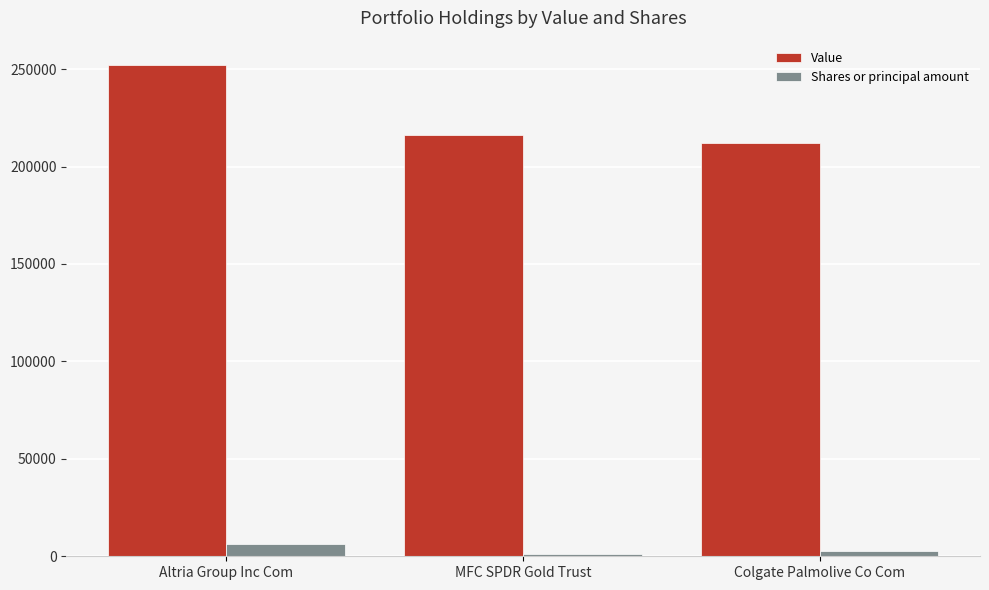

List the series in order of their peak value, lowest first.

Shares or principal amount, Value